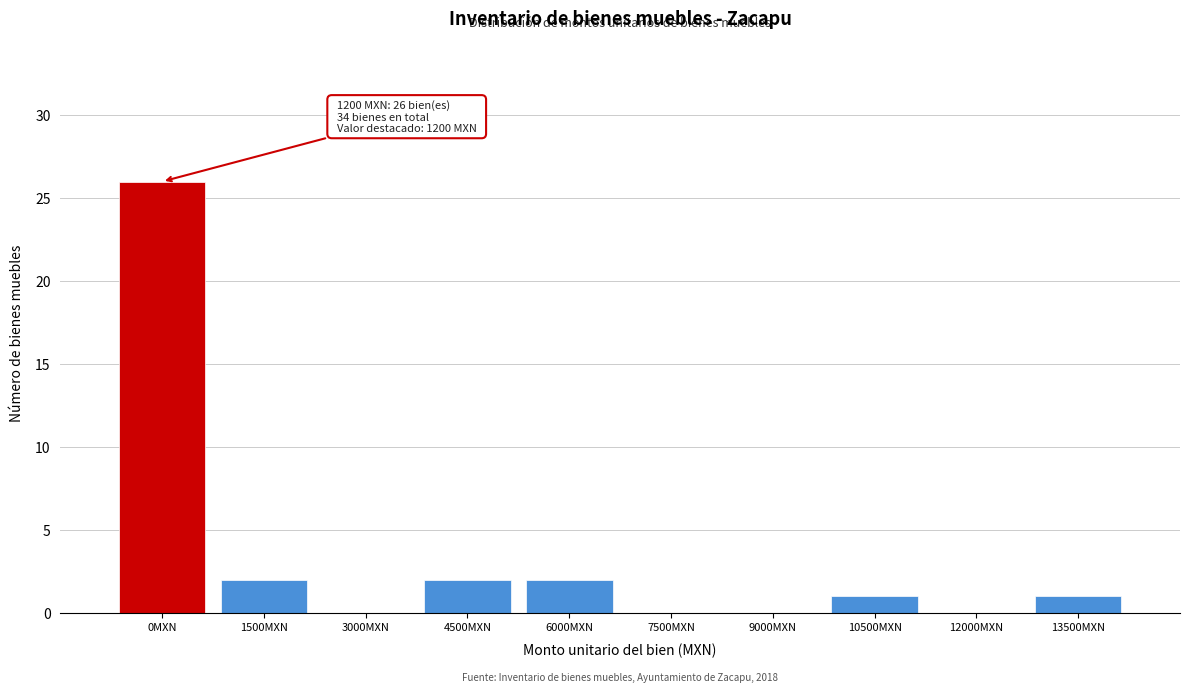

Reading left to right, extract all data points from this chart.

0MXN=26	1500MXN=2	3000MXN=0	4500MXN=2	6000MXN=2	7500MXN=0	9000MXN=0	10500MXN=1	12000MXN=0	13500MXN=1